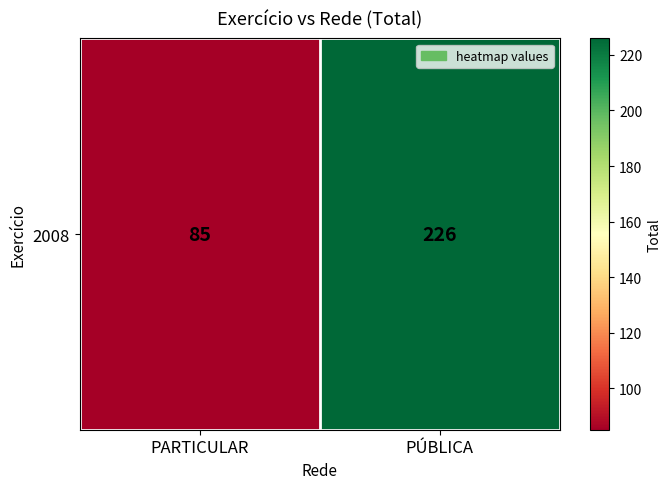

The chart shows a value of 85 at PARTICULAR. True or false?

True